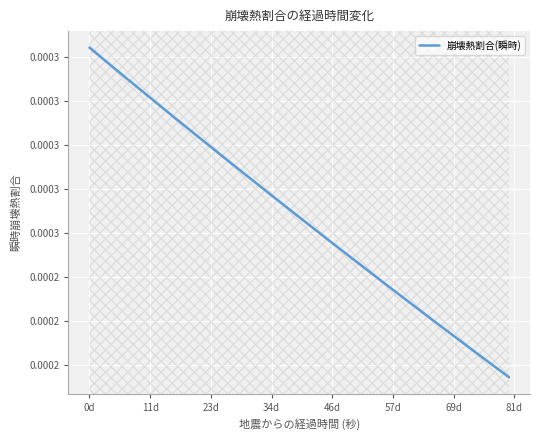

Does the chart display data point markers on the line(s)?

No